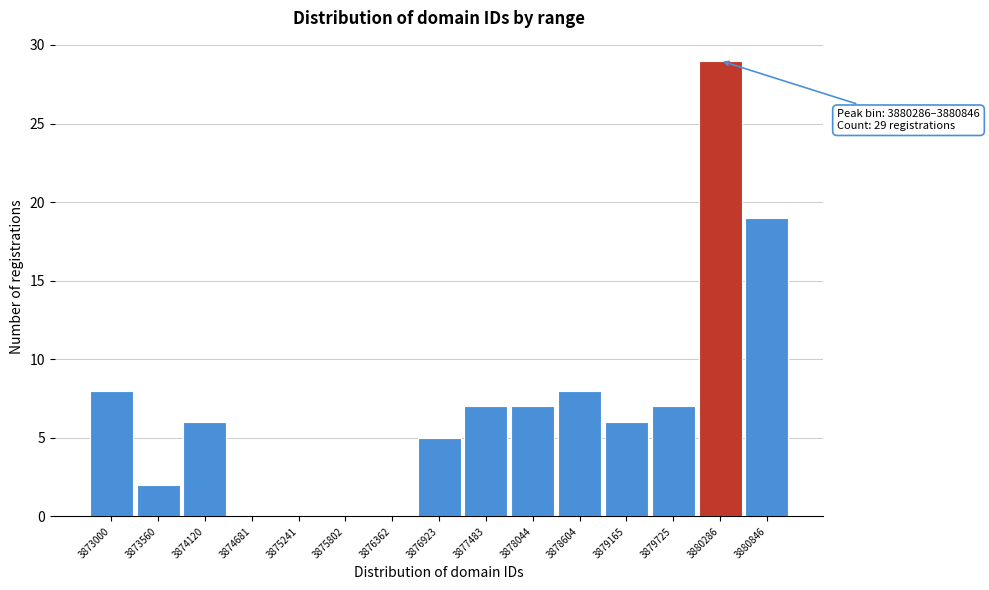

Reading right to left, what are all the values shown in this chart?

3880846=19	3880286=29	3879725=7	3879165=6	3878604=8	3878044=7	3877483=7	3876923=5	3876362=0	3875802=0	3875241=0	3874681=0	3874120=6	3873560=2	3873000=8